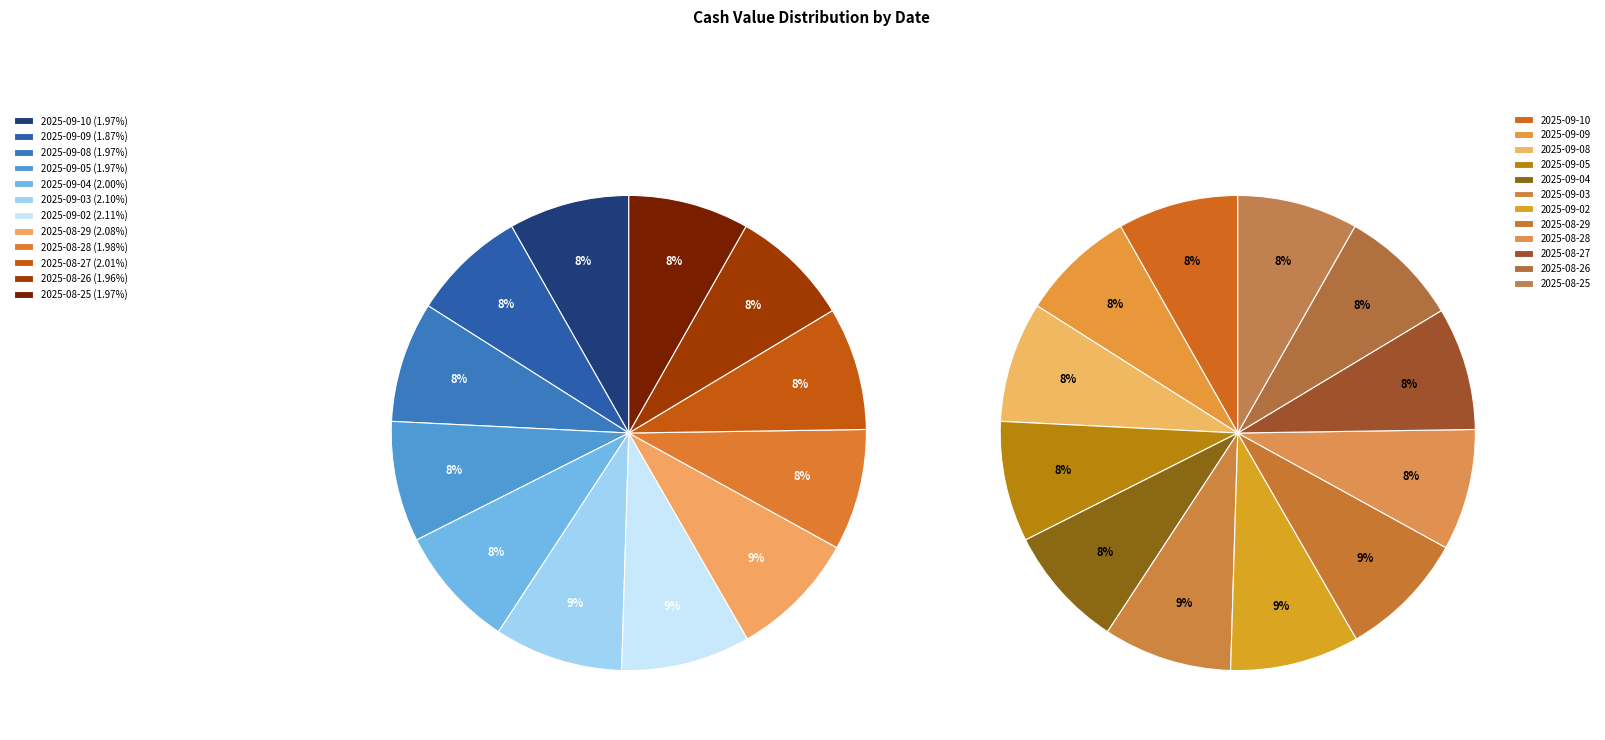

Approximately how many times larger is the value at 2025-09-09 compared to 2025-08-29?

0.9